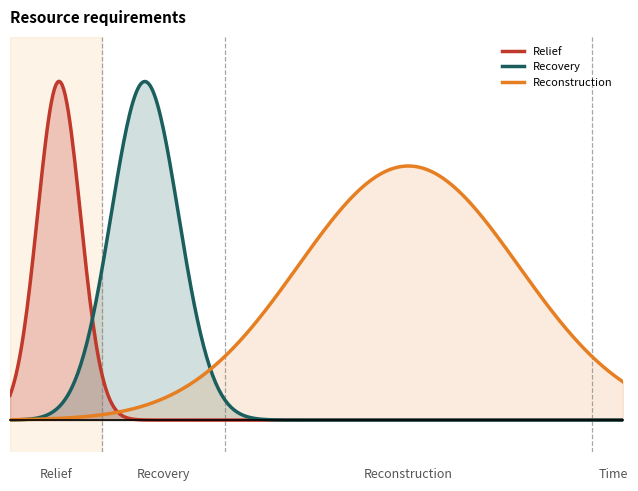

What are all the series names shown in the legend?

Relief, Recovery, Reconstruction